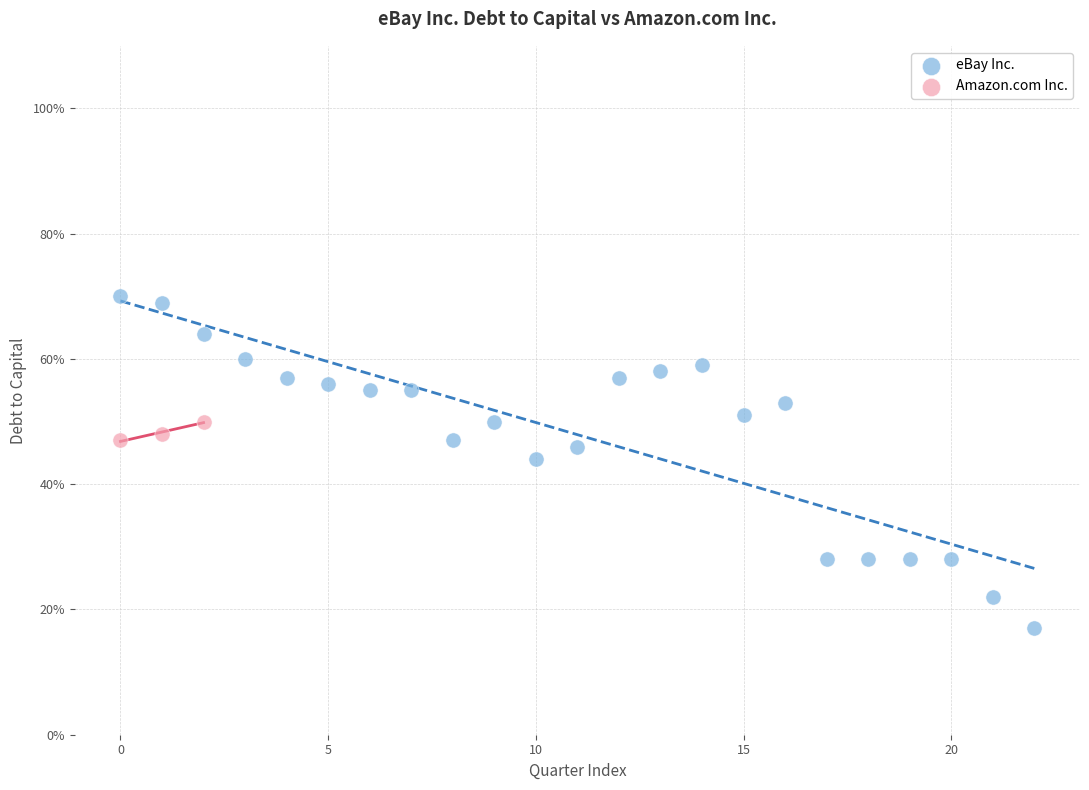

What are all the series names shown in the legend?

eBay Inc., Amazon.com Inc.